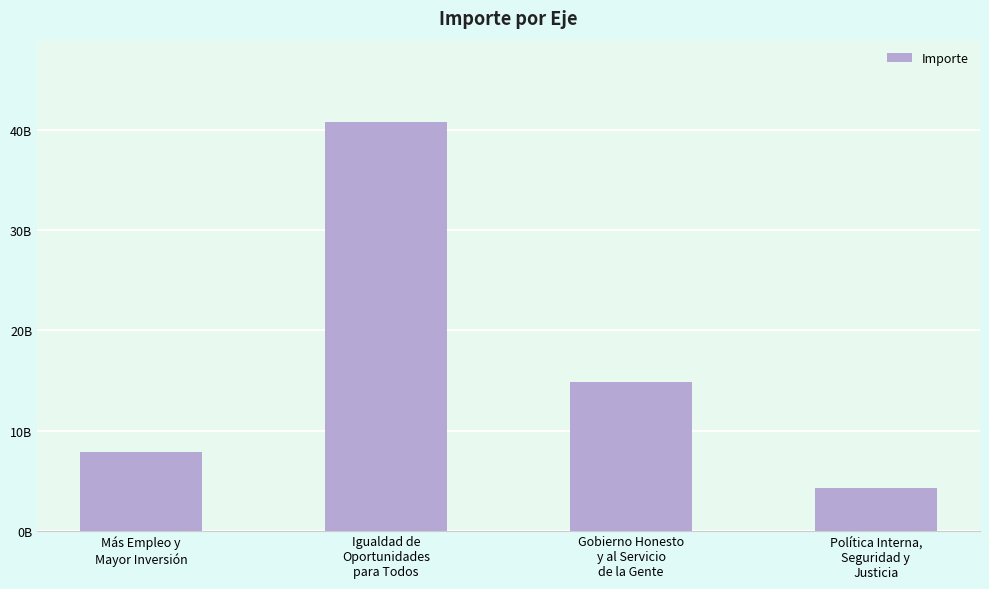

Reading left to right, list all the values displayed in this chart.

7810259535	40794357977	14830840285	4253797851